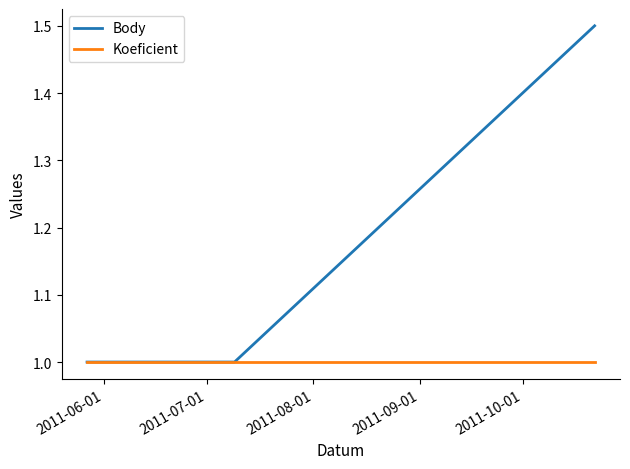

What are all the series names shown in the legend?

Body, Koeficient